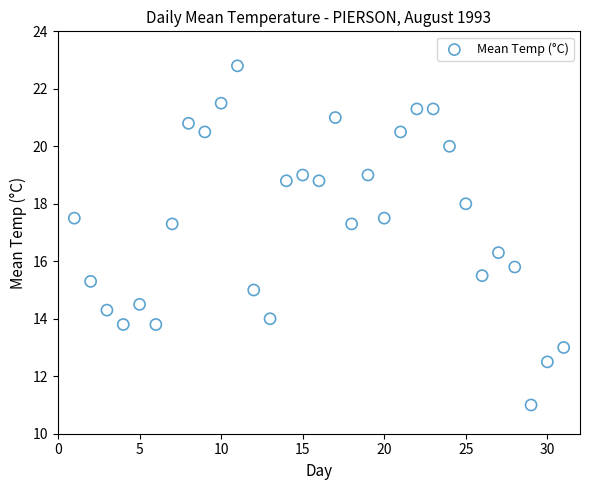

What is the range of Y values (max minus min)?

11.8